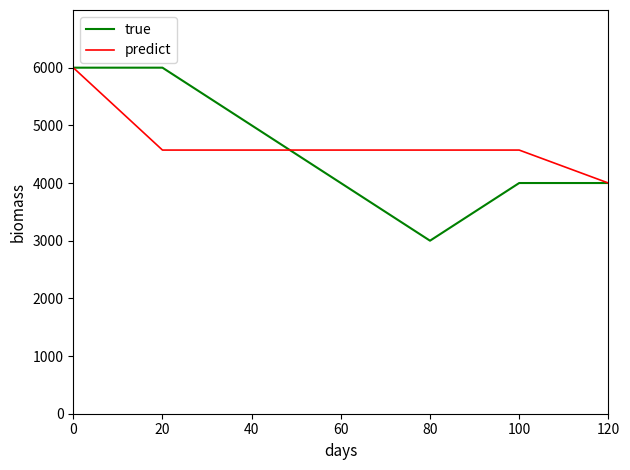

How many lines are shown in the chart?

2